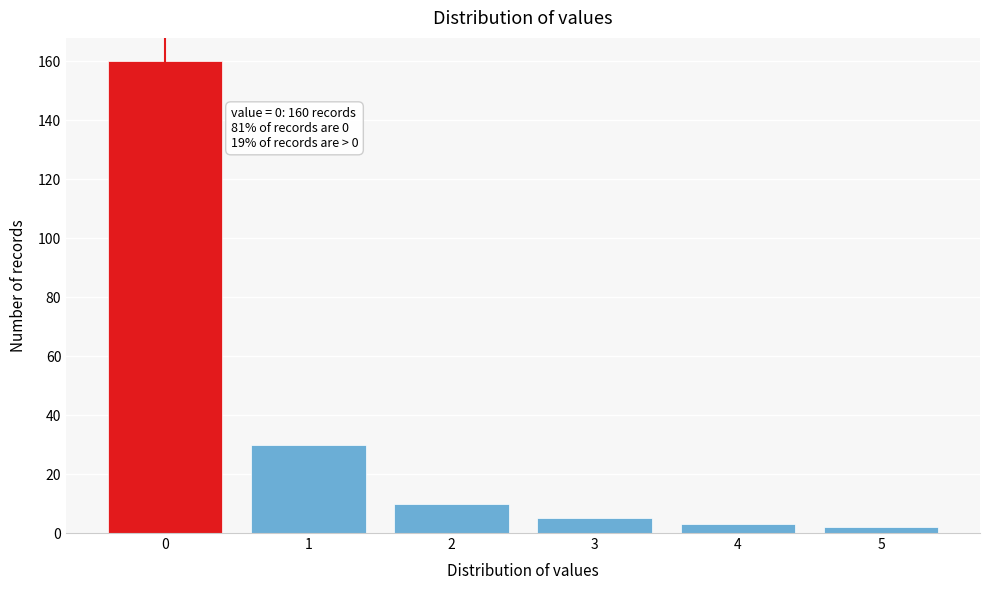

Over which range of the x-axis is the bar tallest?

-0.5 to 0.5